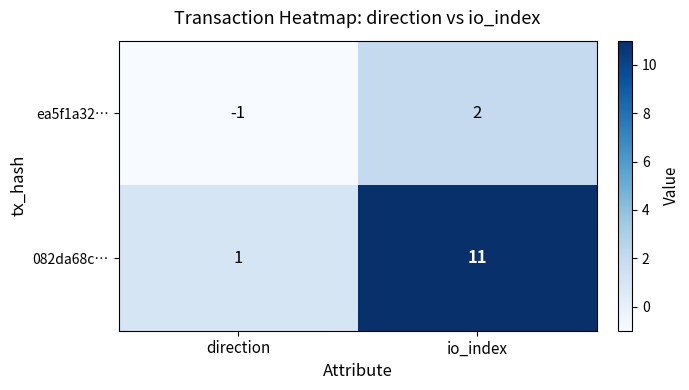

Rank the series by their maximum value, from lowest to highest.

ea5f1a32…, 082da68c…